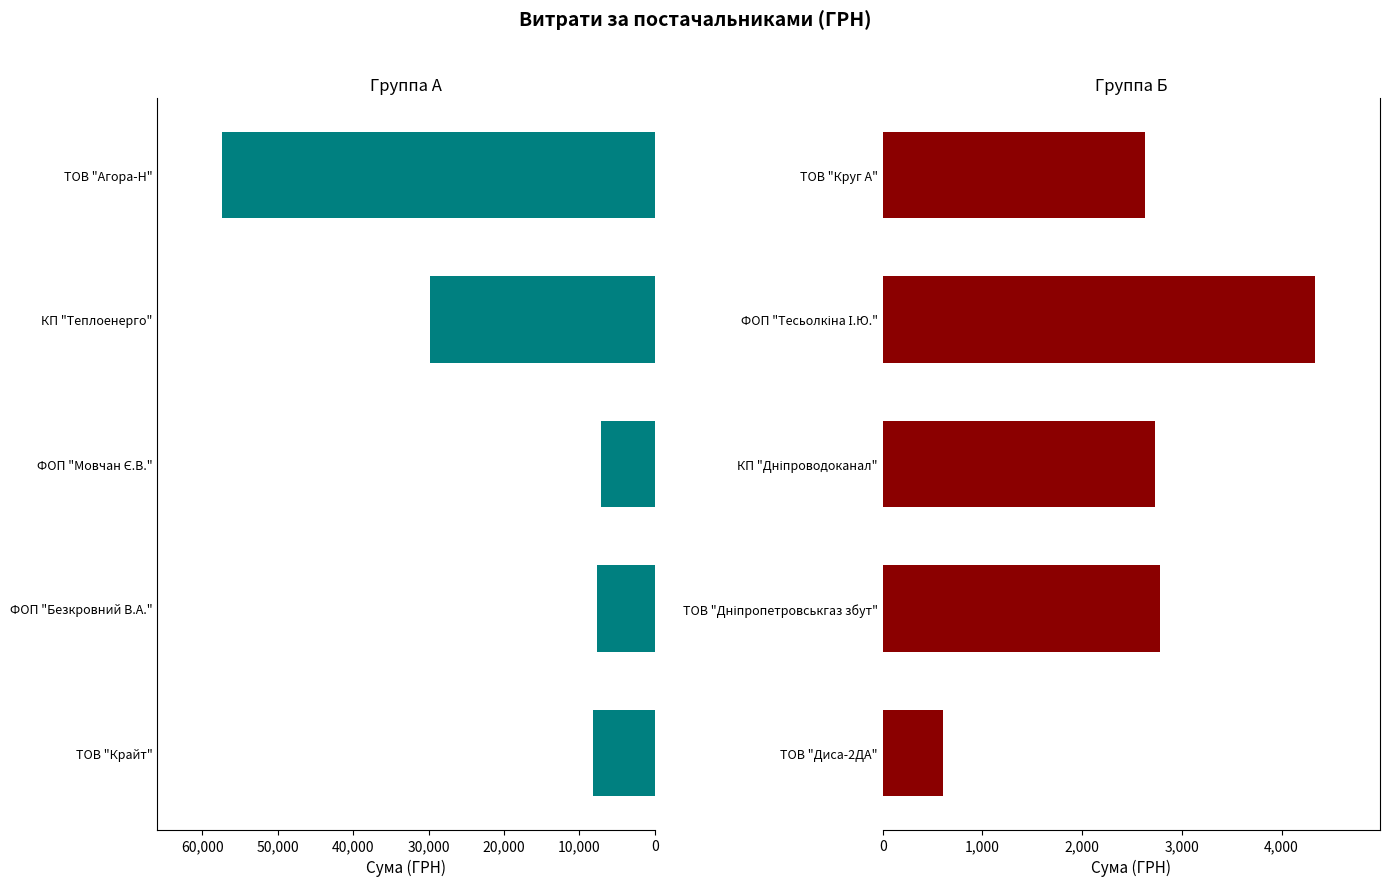

What position from the left is 0?

1